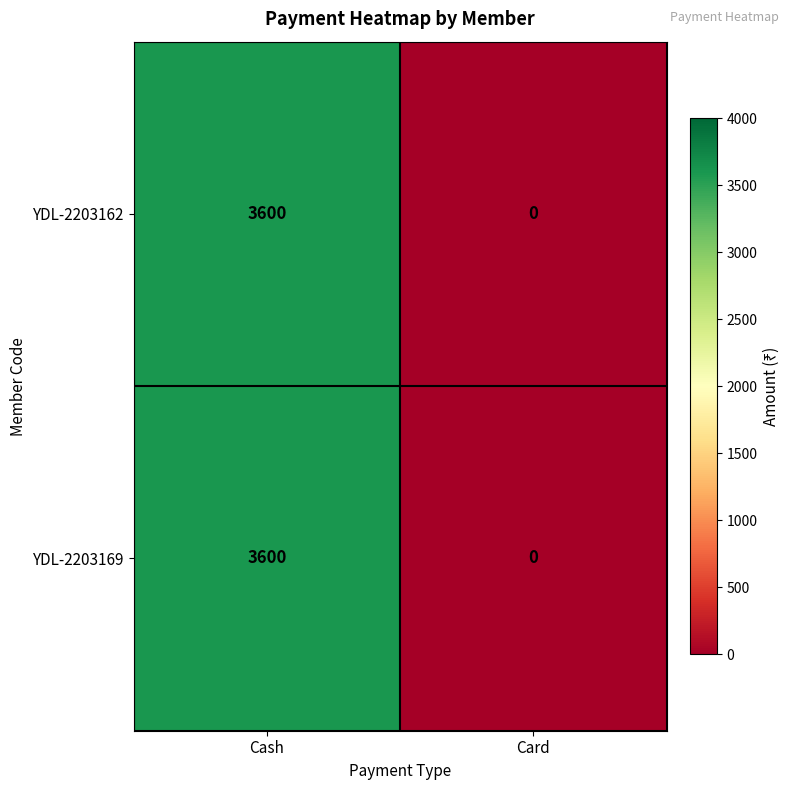

List the labels in order of YDL-2203169 value, largest first.

Cash, Card